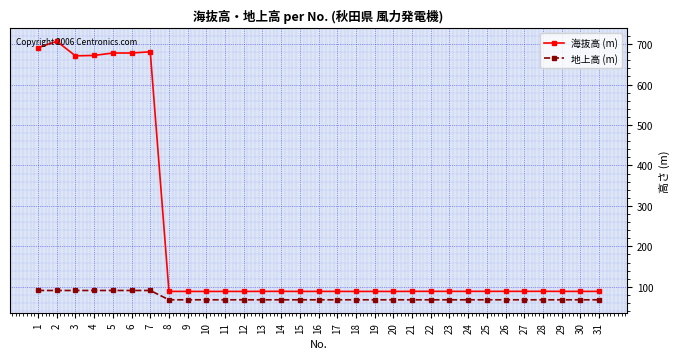

At which category does 海抜高 (m) reach its first local peak?

2